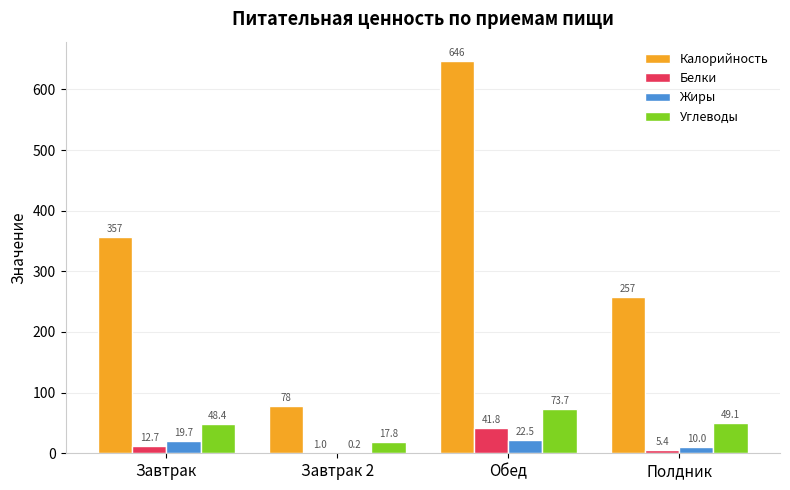

How many categories are shown in the chart?

4